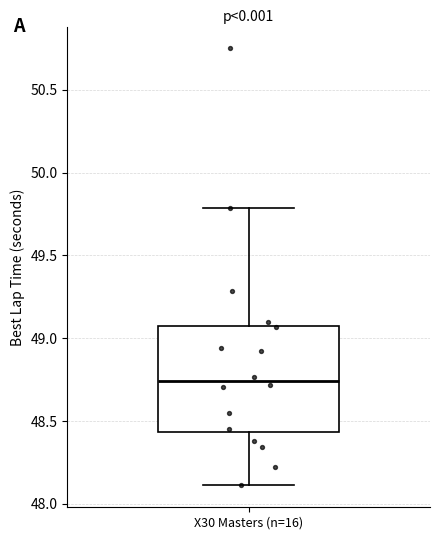

Transcribe this box plot: give where the median line is, the range the box spans, and where the two whiskers end, as read against the y-axis. The values are not printed on the chart, so give them approximately, as read against the axis.

median 48.75, box 48.45 to 49.10, whiskers 48.10 to 49.80